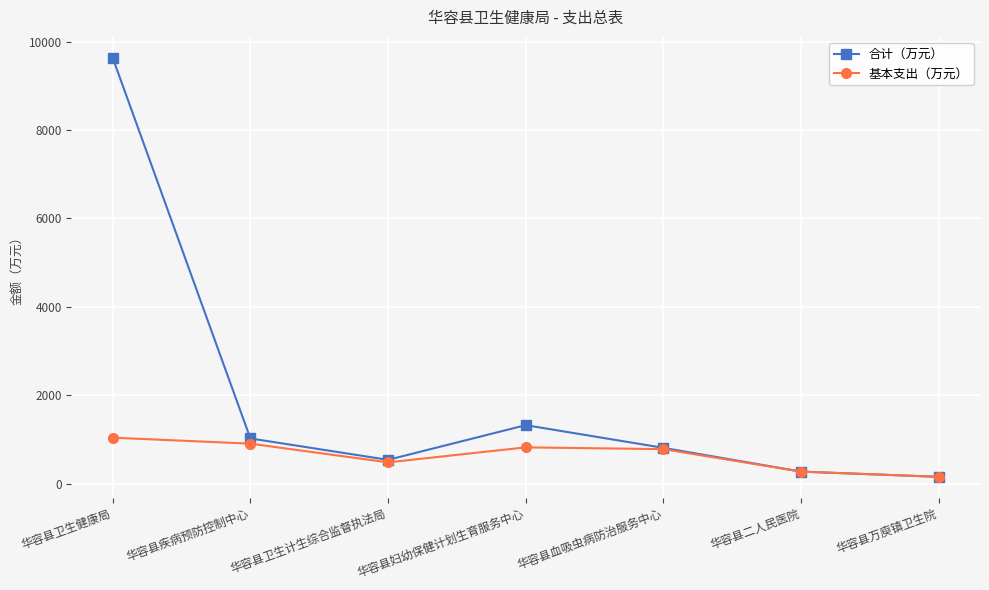

What is the difference between the 合计（万元） values at 华容县万庾镇卫生院 and 华容县卫生健康局?

9471.5